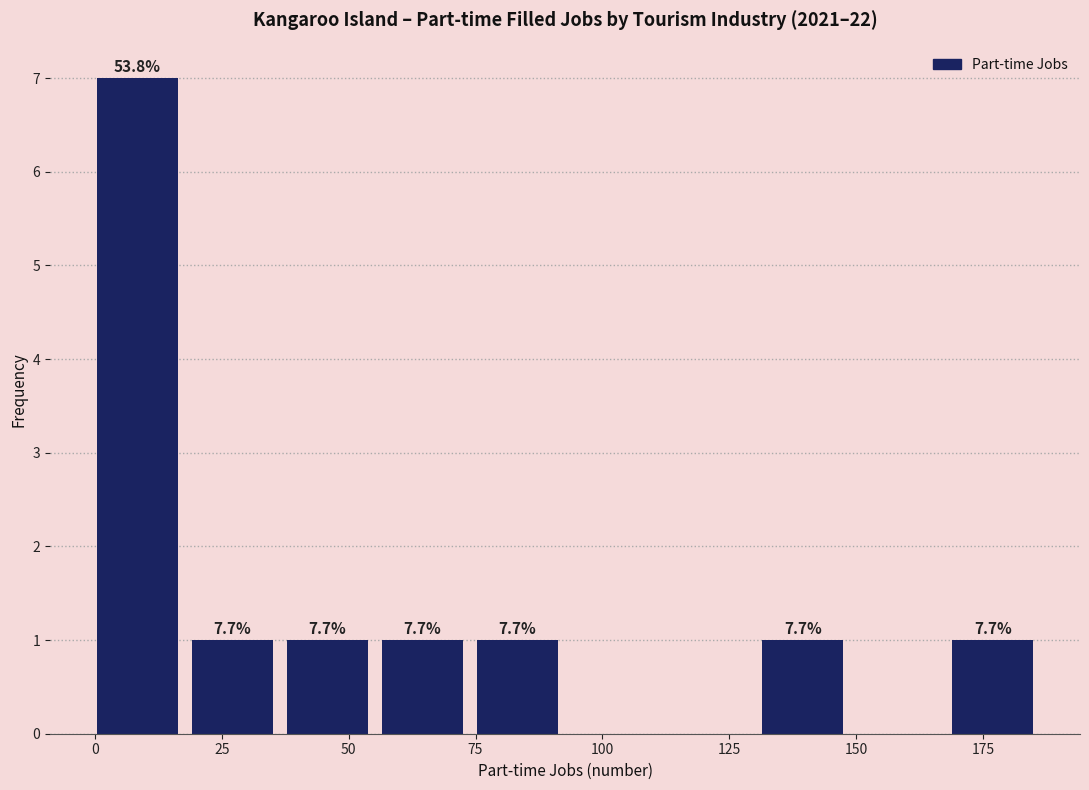

Around what value on the x-axis is the tallest bar? Give the approximate position of its centre, as read against the axis.

10